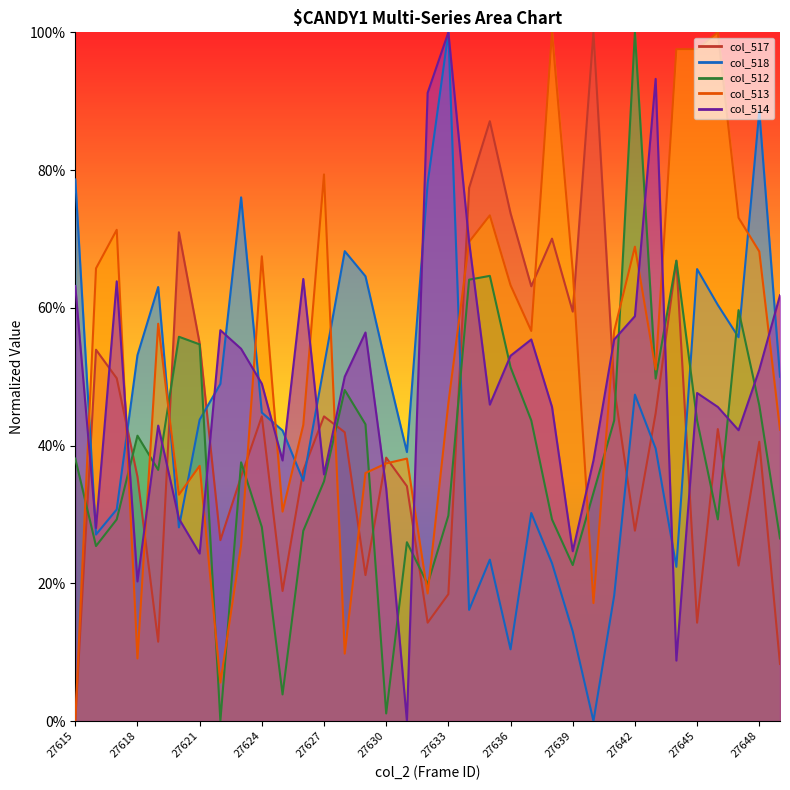

Which series has the largest range (max minus min)?

col_517 line